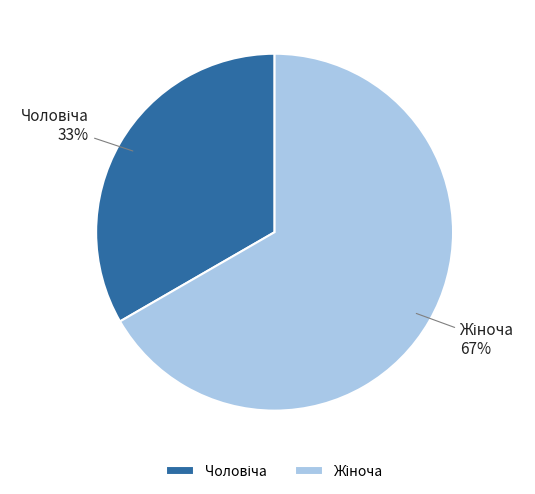

Is there any slice that represents more than half of the pie?

Yes